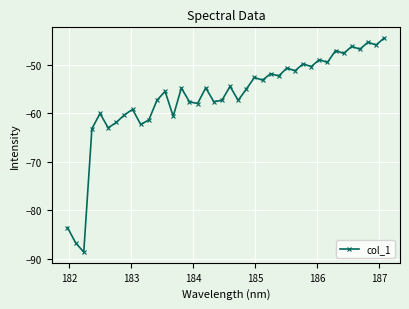

True or false: the data has more than 0 interior local peaks.

True